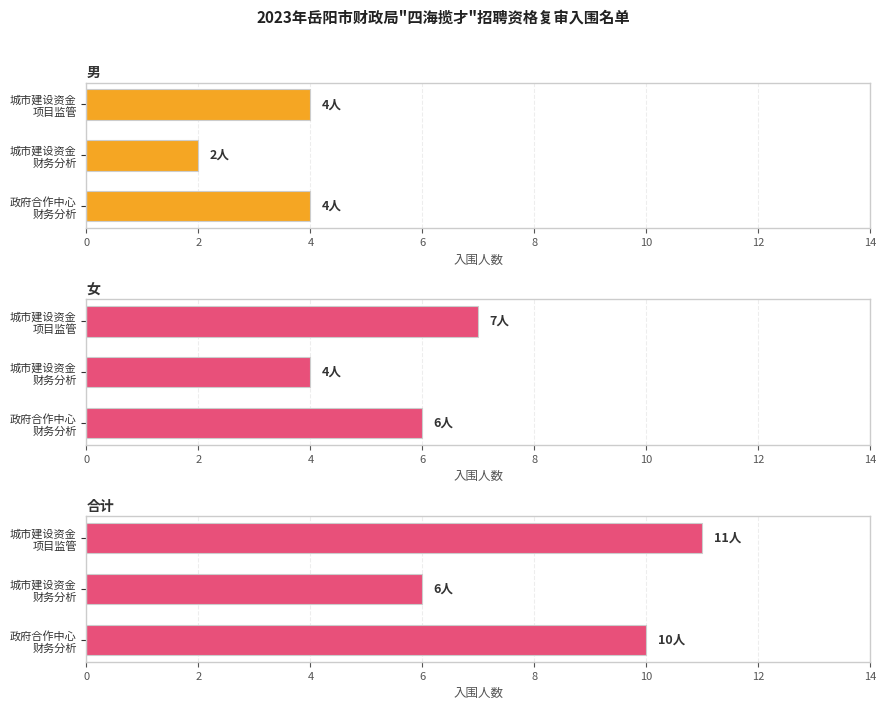

Which series has the largest total across all categories?

合计